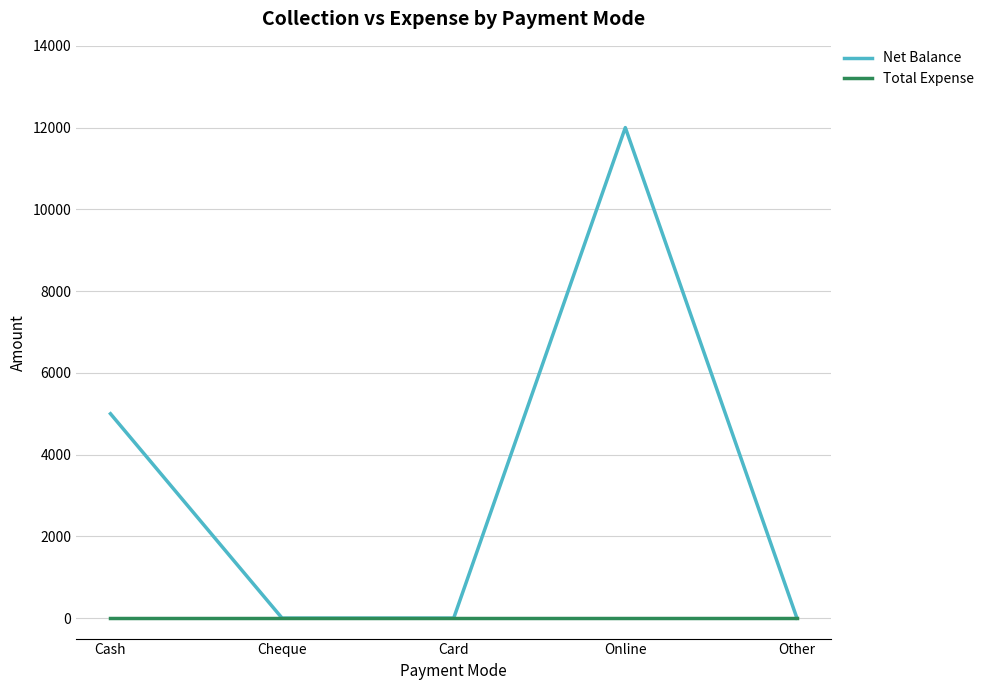

What is the maximum value for Net Balance?

12000